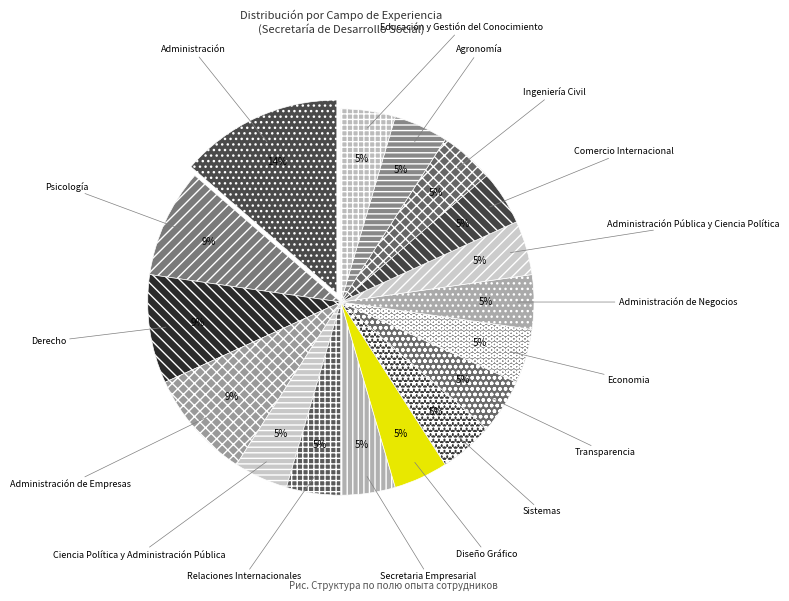

How many slices are in this pie chart?

17